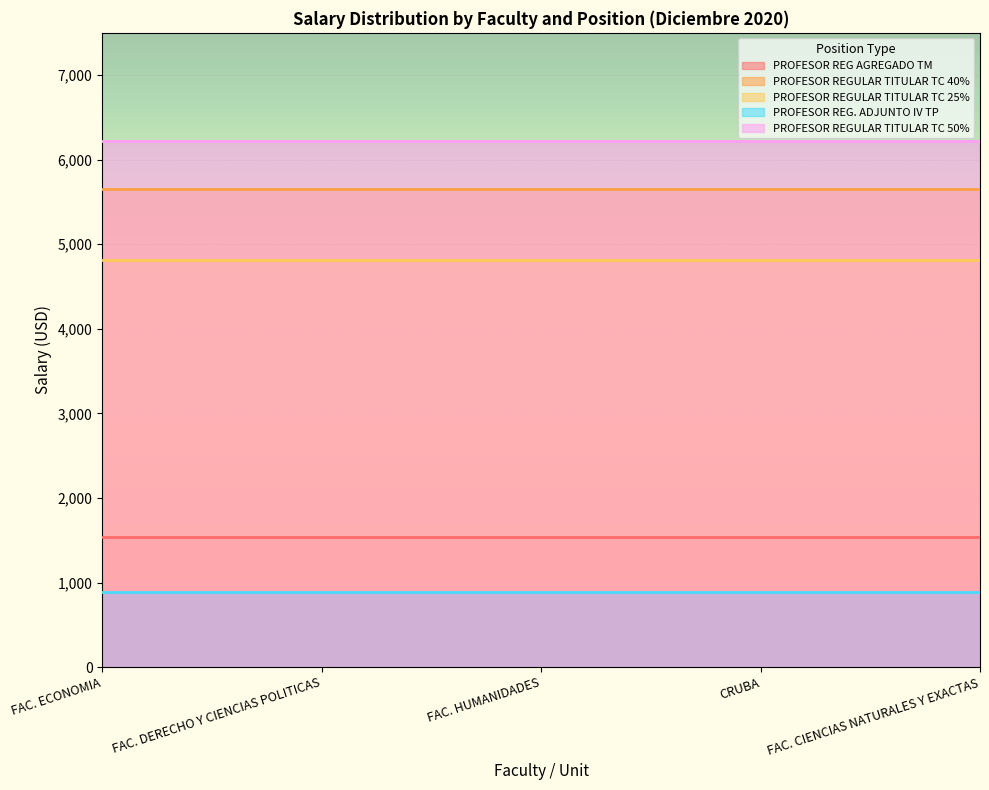

What is the value of the PROFESOR REGULAR TITULAR TC 50% point at the 2nd from the left?

6221.0